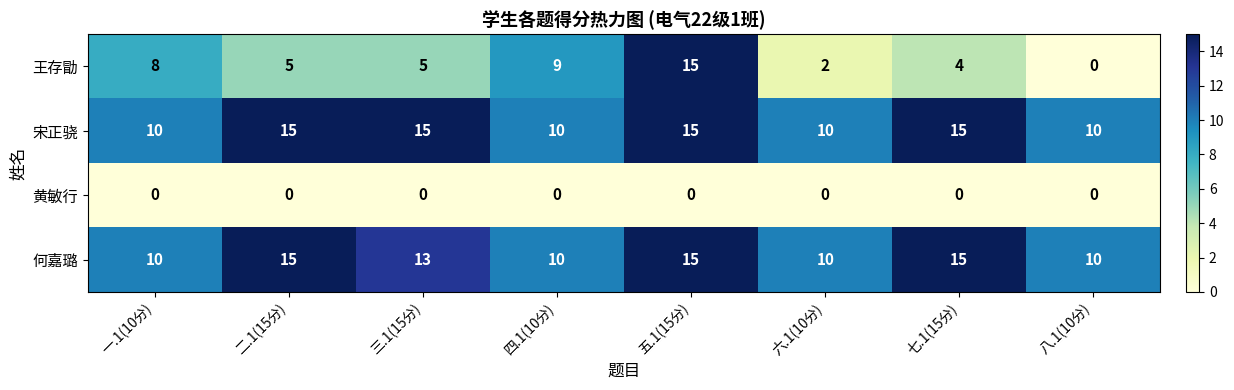

What is the sum of all 宋正骁 values?

100